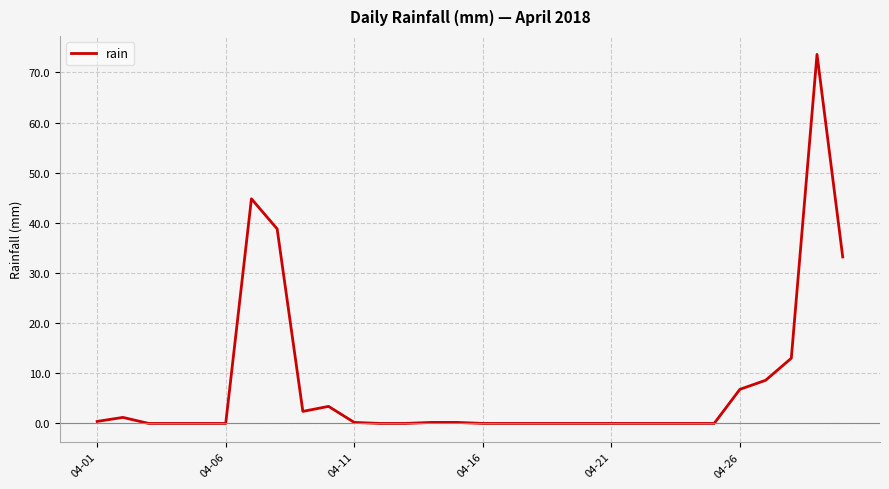

What is the greatest value displayed?

73.6